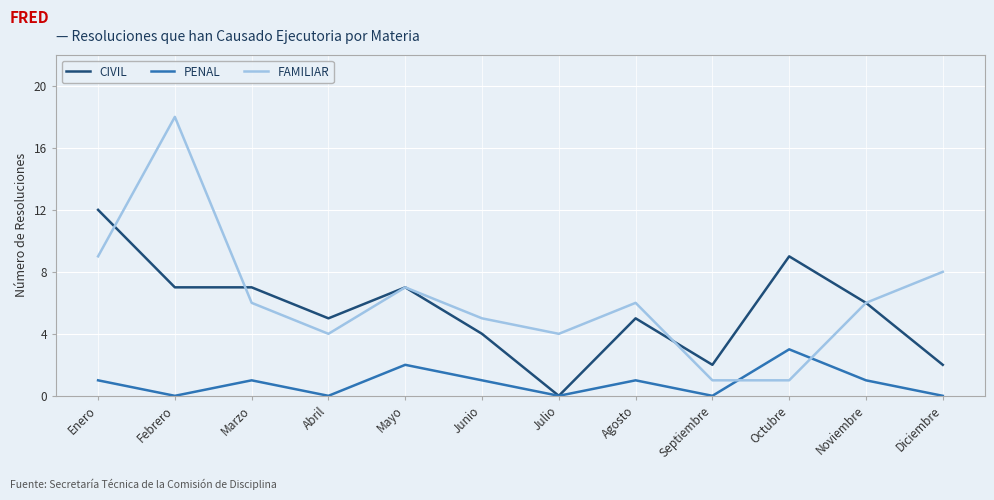

What is the lowest value of the FAMILIAR series?

1